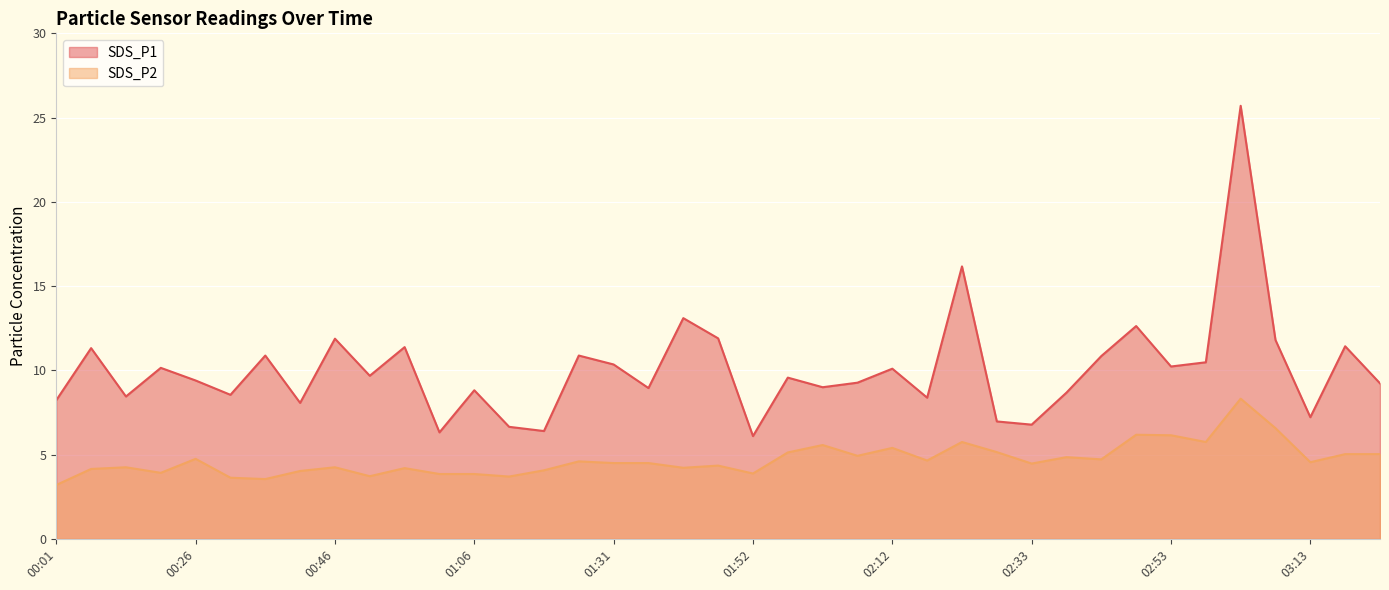

What is the sum of the SDS_P2 values at 03:23 and 00:01?

8.2